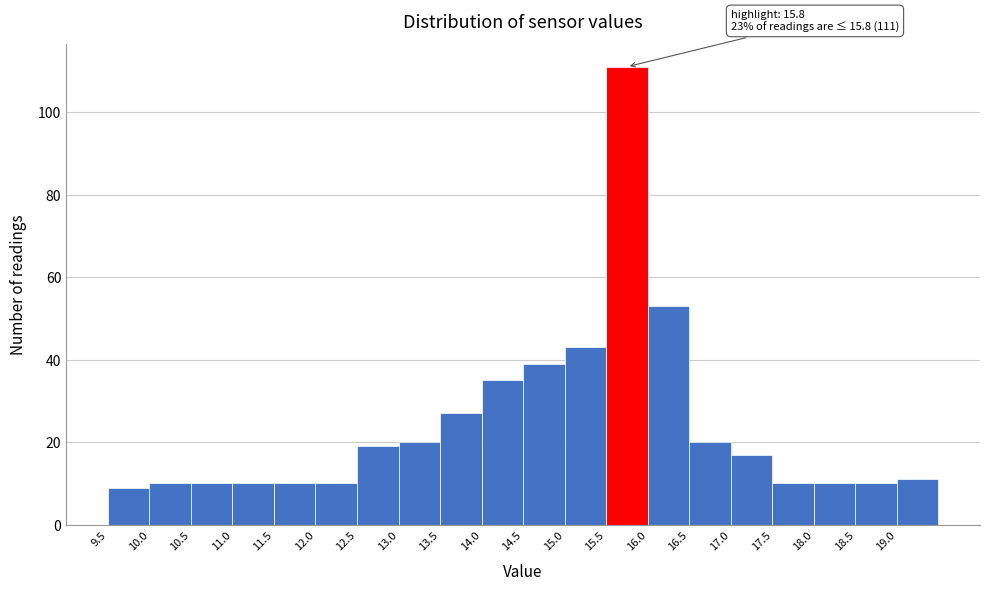

Which range on the x-axis has the tallest bar?

15.5 to 16.0